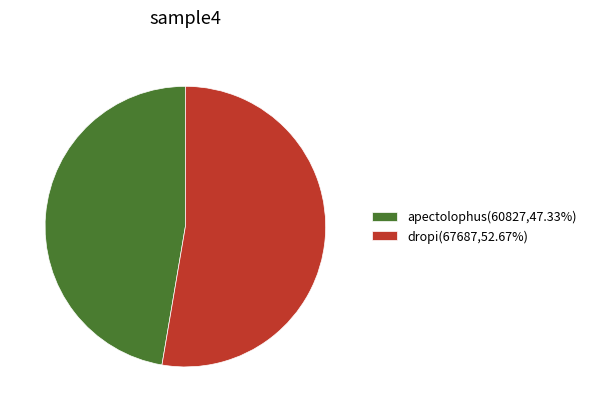

Which has a higher value, dropi or apectolophus?

dropi